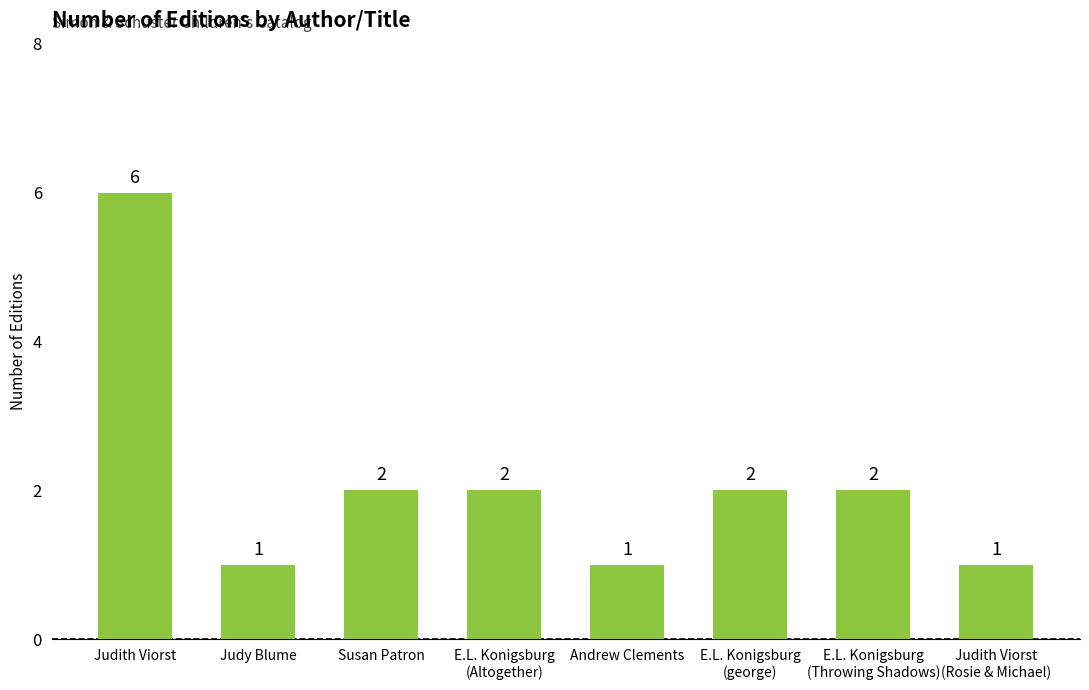

Reading right to left, what are all the values shown in this chart?

1	2	2	1	2	2	1	6